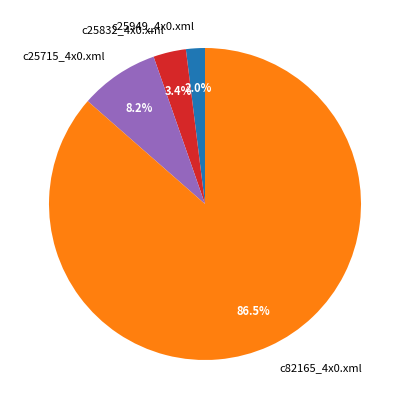

What is the smallest slice in the pie chart?

c25949_4x0.xml